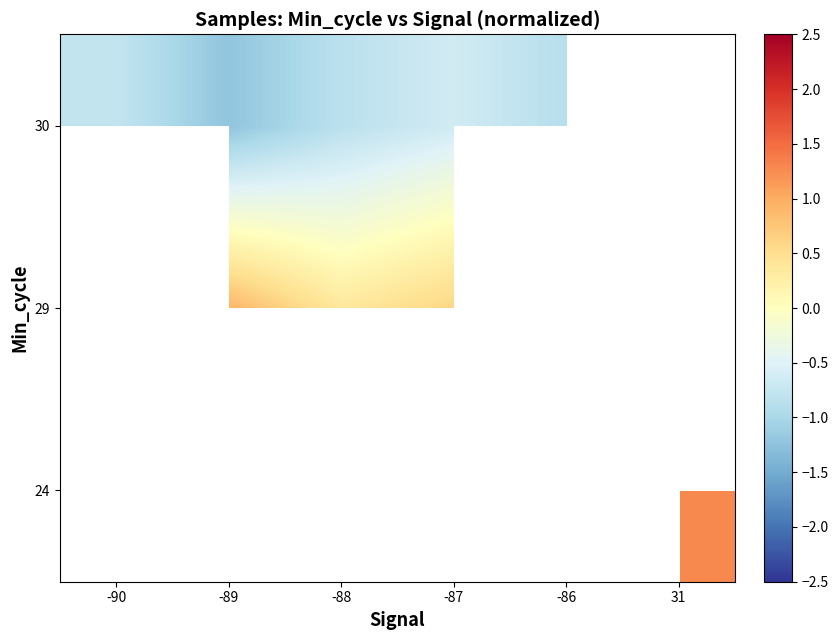

At which label does 29 first exceed 0?

-89